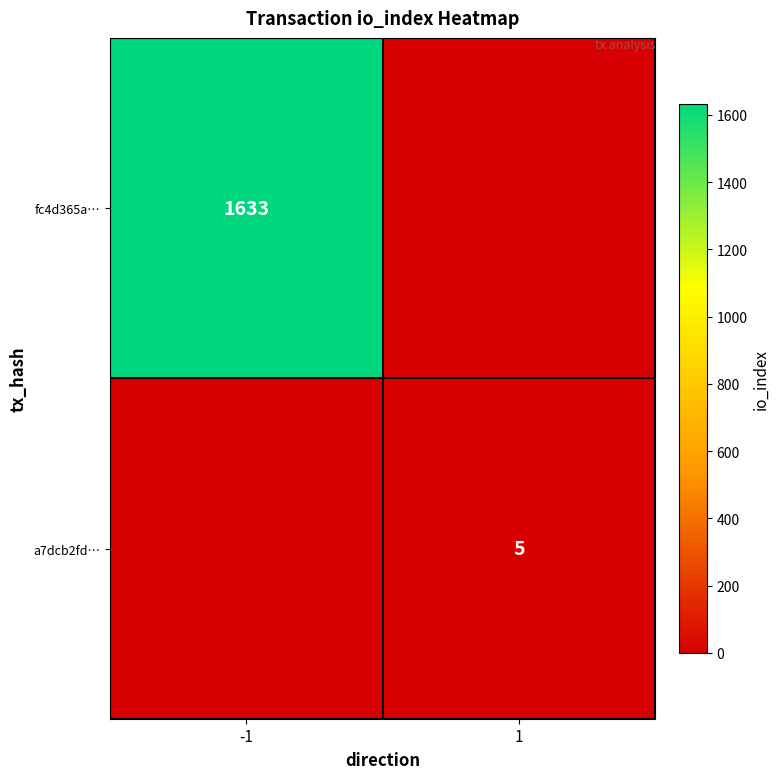

True or false: a7dcb2fd… has a value of 5 at 1.

True